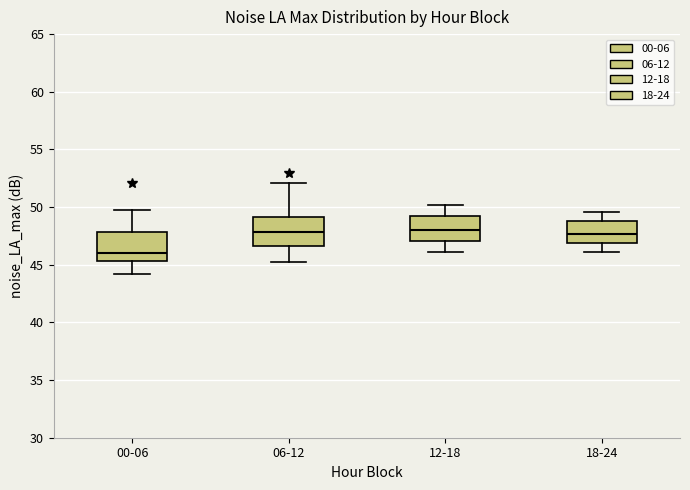

Reading left to right, read every box against the y-axis: the position of its median line, the range the box covers, and the ends of its whiskers. The values are not printed on the chart, so give them approximately, as read against the axis.

00-06: median 46.0, box 45.5 to 48.0, whiskers 44.0 to 50.0
06-12: median 48.0, box 46.5 to 49.0, whiskers 45.0 to 52.0
12-18: median 48.0, box 47.0 to 49.0, whiskers 46.0 to 50.0
18-24: median 47.5, box 47.0 to 49.0, whiskers 46.0 to 49.5